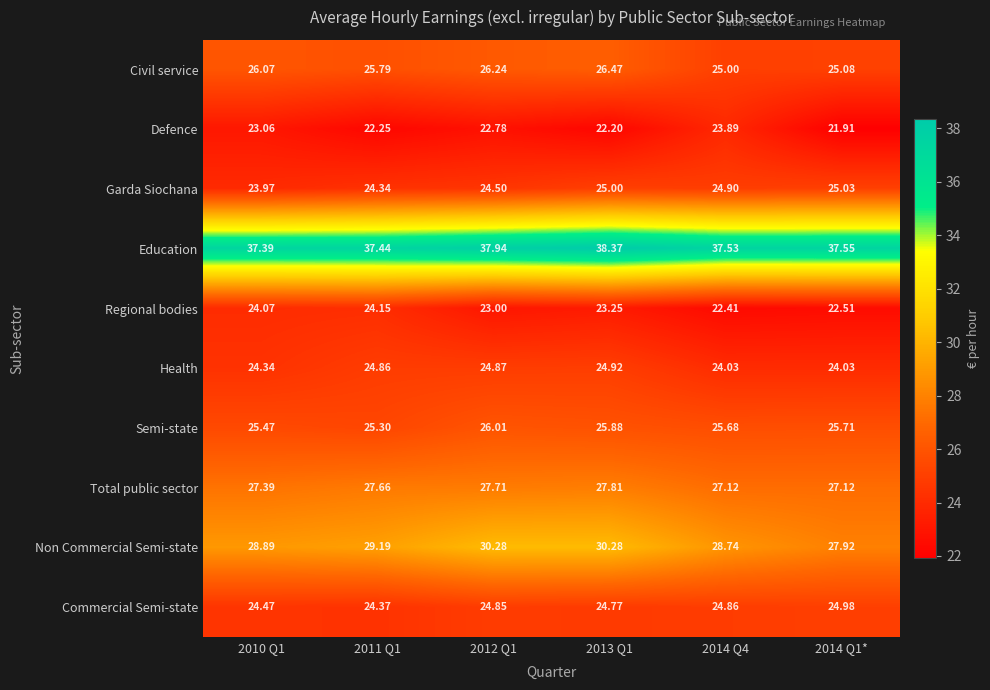

Rank the series at 2014 Q4 from highest to lowest value.

Education, Non Commercial Semi-state, Total public sector, Semi-state, Civil service, Garda Siochana, Commercial Semi-state, Health, Defence, Regional bodies